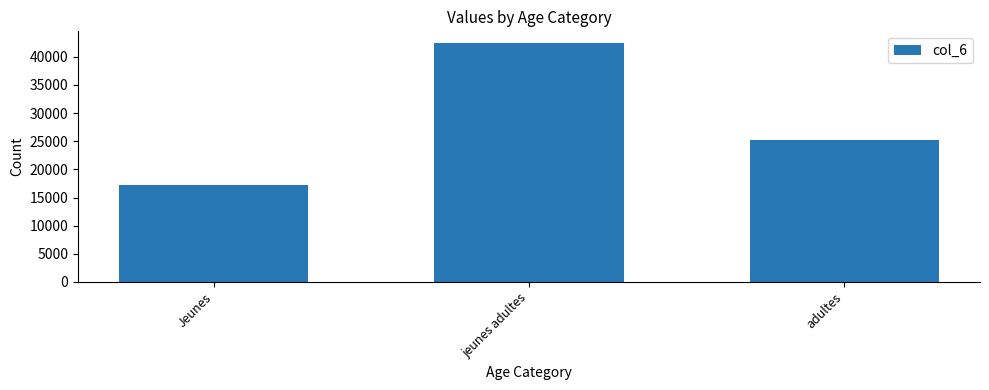

Rank the categories by value from highest to lowest.

jeunes adultes, adultes, Jeunes